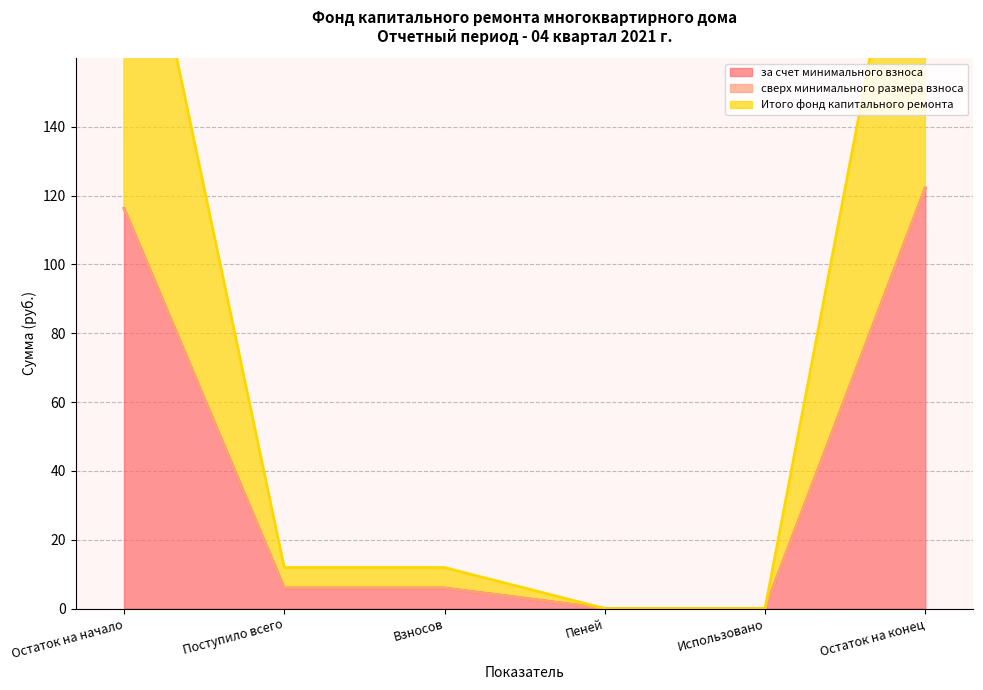

Which category has the highest value in the за счет минимального взноса series?

Остаток на конец